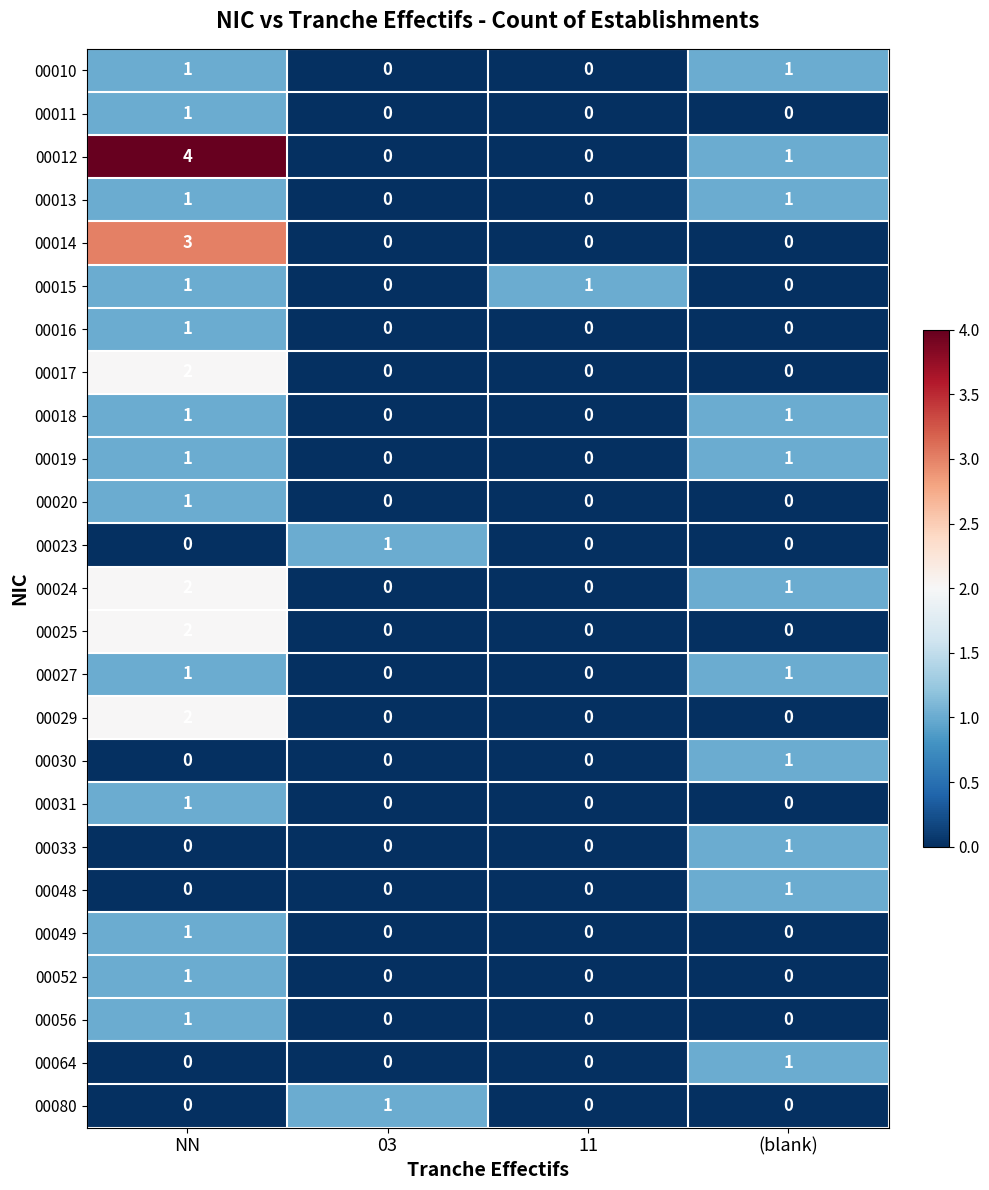

The 00013 series shows -1 at 11. True or false?

False